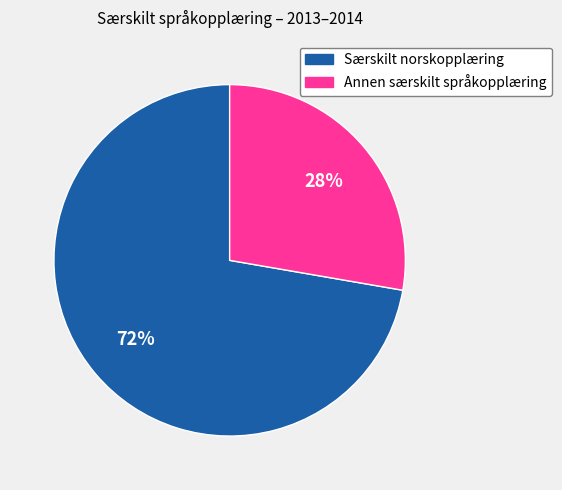

Combined, do Særskilt norskopplæring and Annen særskilt språkopplæring account for over 50%?

Yes